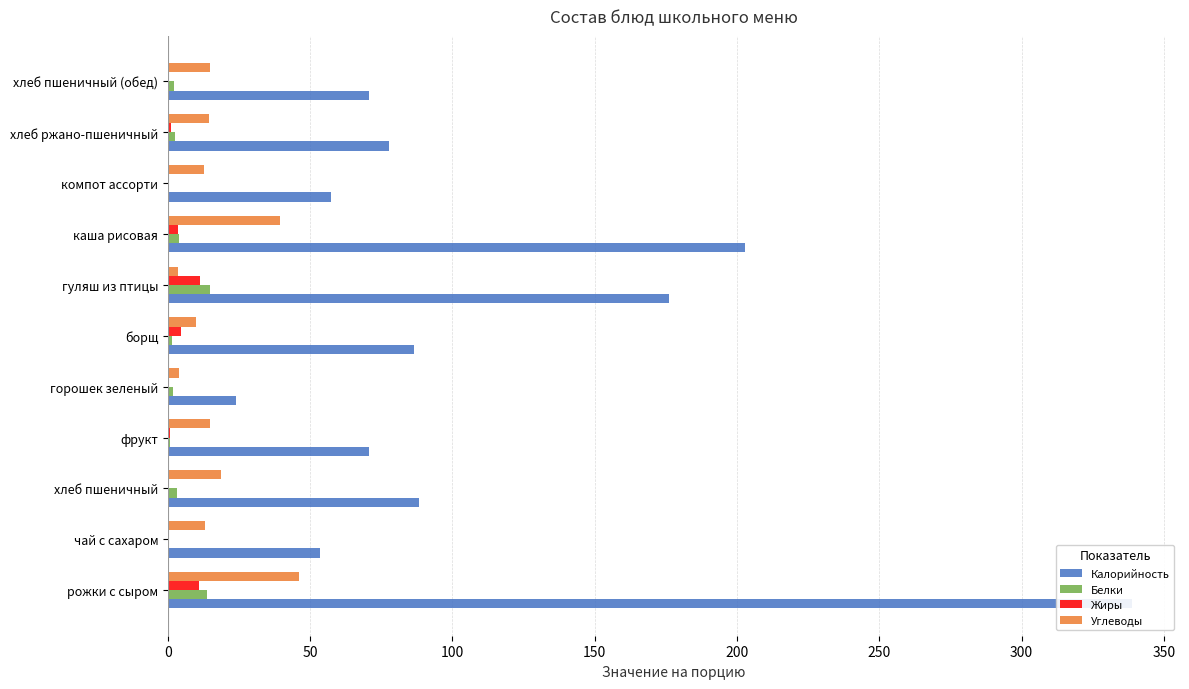

Which has a higher value, чай с сахаром or хлеб пшеничный?

хлеб пшеничный